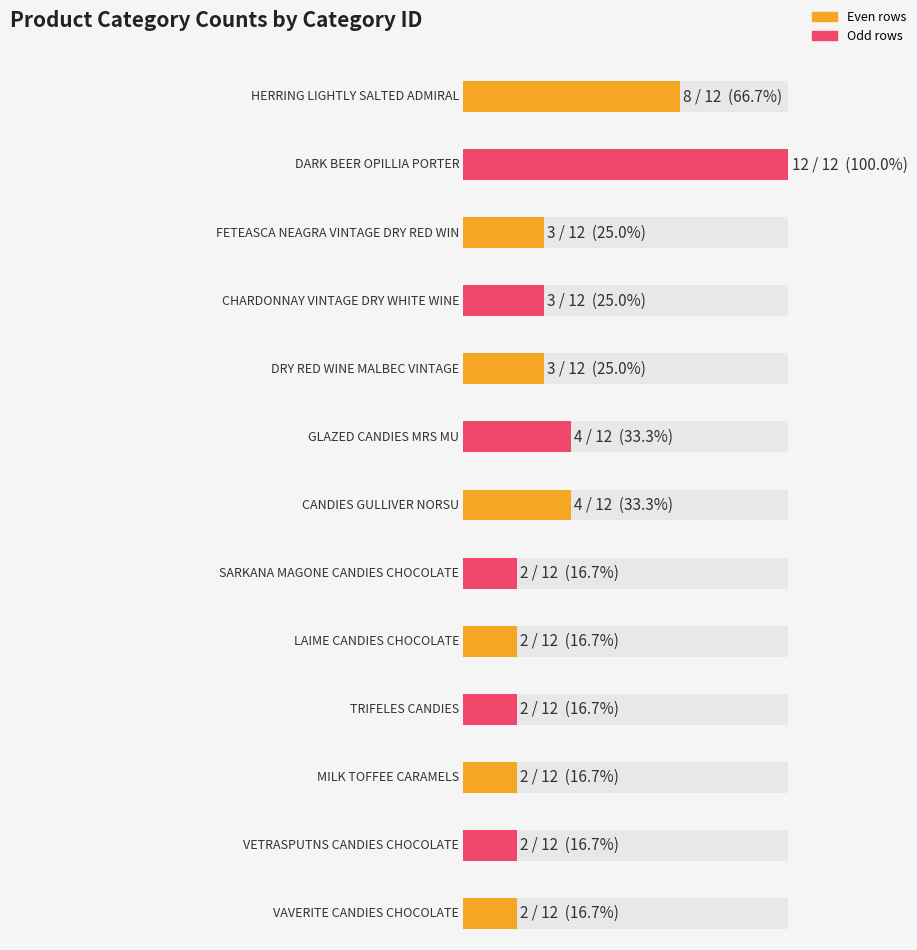

Reading right to left, list all the values displayed in this chart.

VAVERITE CANDIES CHOCOLATE=2	VETRASPUTNS CANDIES CHOCOLATE=2	MILK TOFFEE CARAMELS=2	TRIFELES CANDIES=2	LAIME CANDIES CHOCOLATE=2	SARKANA MAGONE CANDIES CHOCOLATE=2	CANDIES GULLIVER NORSU=4	GLAZED CANDIES MRS MU=4	DRY RED WINE MALBEC VINTAGE=3	CHARDONNAY VINTAGE DRY WHITE WINE=3	FETEASCA NEAGRA VINTAGE DRY RED WINE=3	DARK BEER OPILLIA PORTER=12	HERRING LIGHTLY SALTED ADMIRAL=8